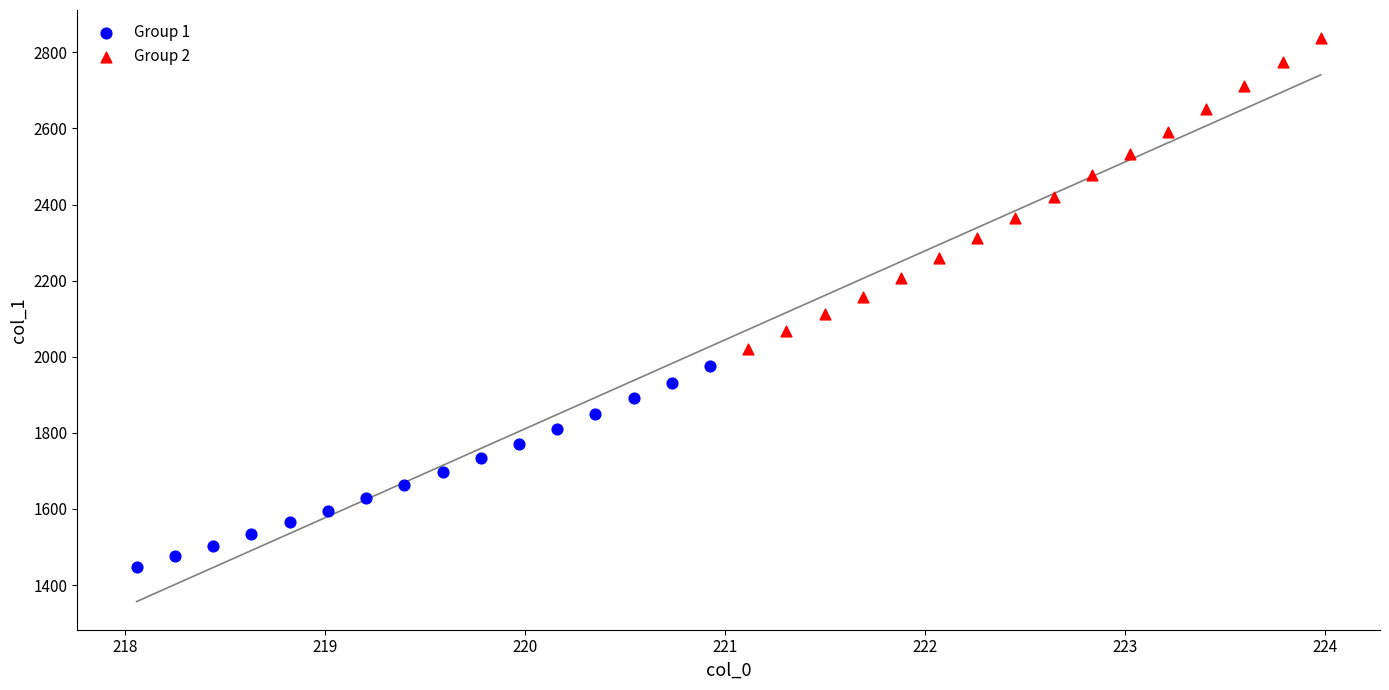

Which series contains the lowest Y value?

Group 1